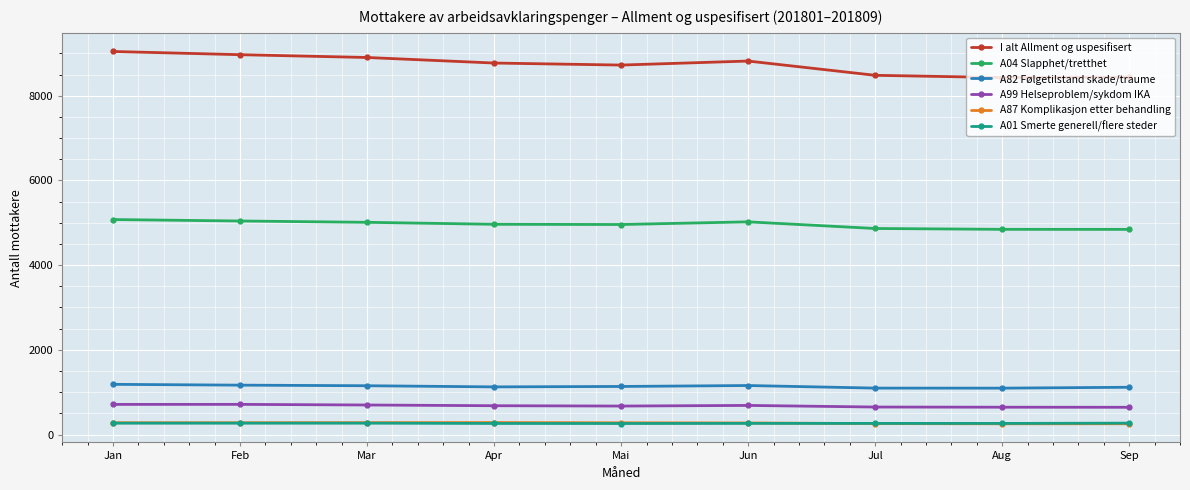

What position from the left is Sep?

9